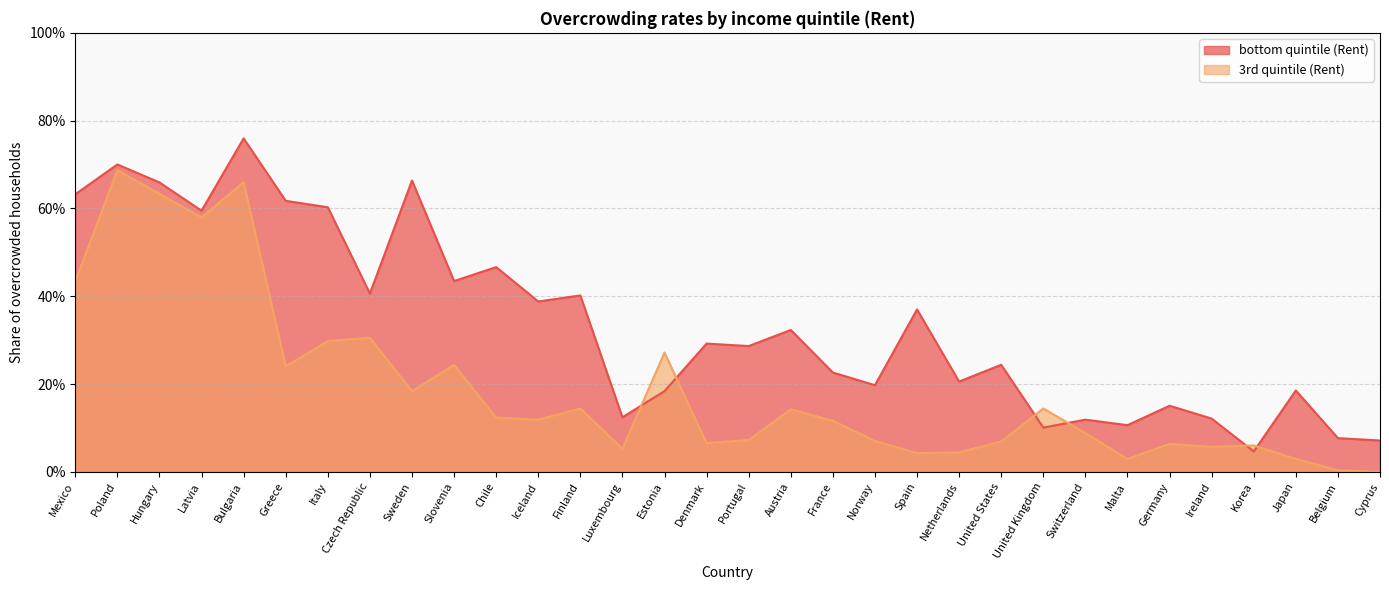

At which label is the value closest to 0?

Cyprus